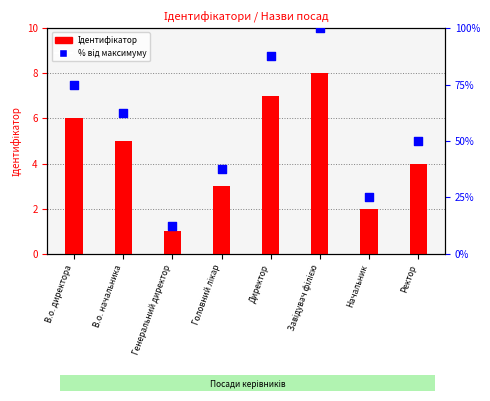

Which series has the widest spread of Y values?

Відсоток від максимуму